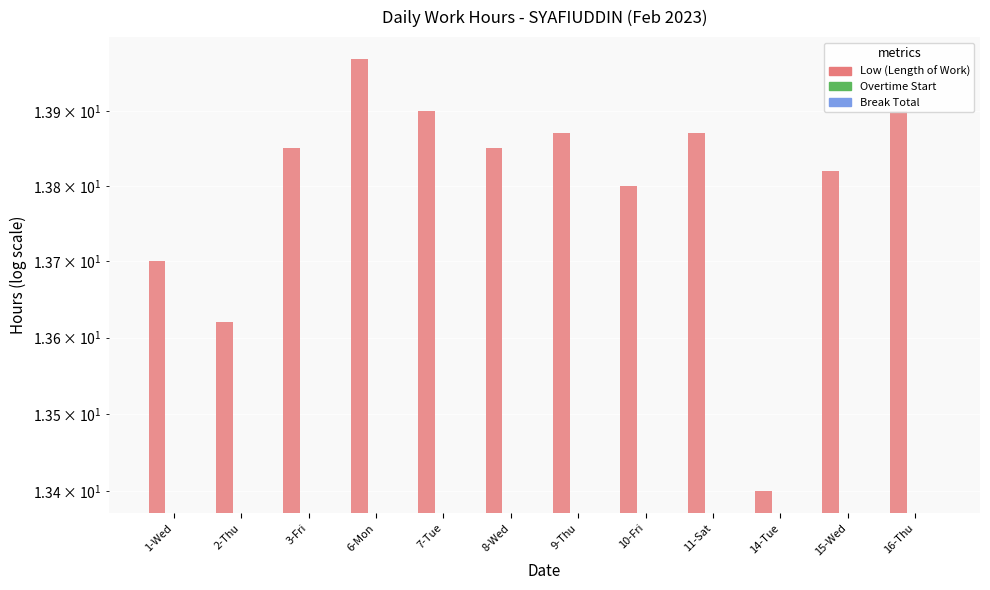

Reading left to right, list all the values displayed in this chart.

Low (Length of Work): 13.7	13.6	13.8	14.0	13.9	13.8	13.9	13.8	13.9	13.4	13.8	13.9
Overtime Start: 0.0	0.0	0.0	0.0	0.0	0.0	0.0	0.0	0.0	0.0	0.0	0.0
Break Total: 0.0	0.0	0.0	0.0	0.0	0.0	0.0	0.0	0.0	0.0	0.0	0.0